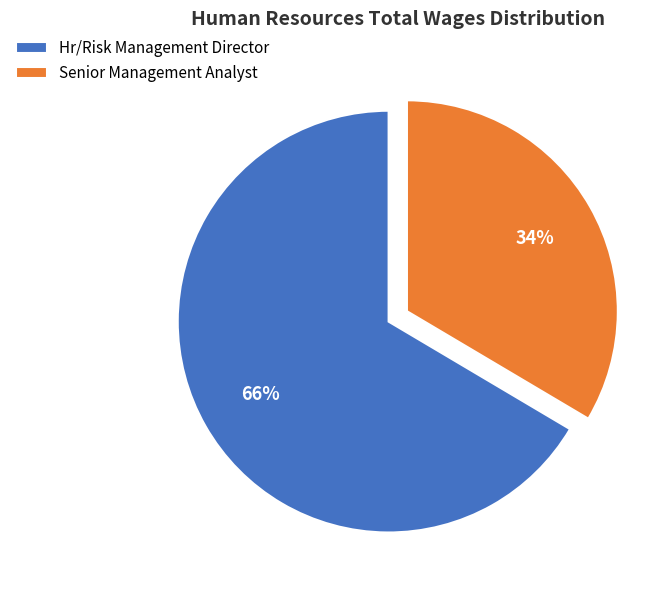

To the nearest percent, what is the average slice percentage?

50%